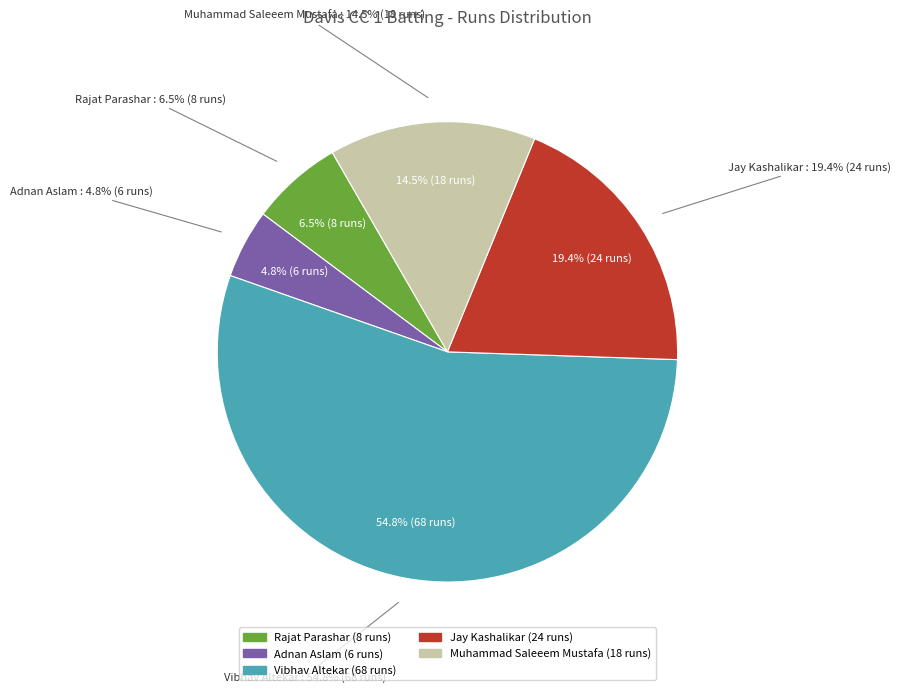

How many slices are in this pie chart?

5